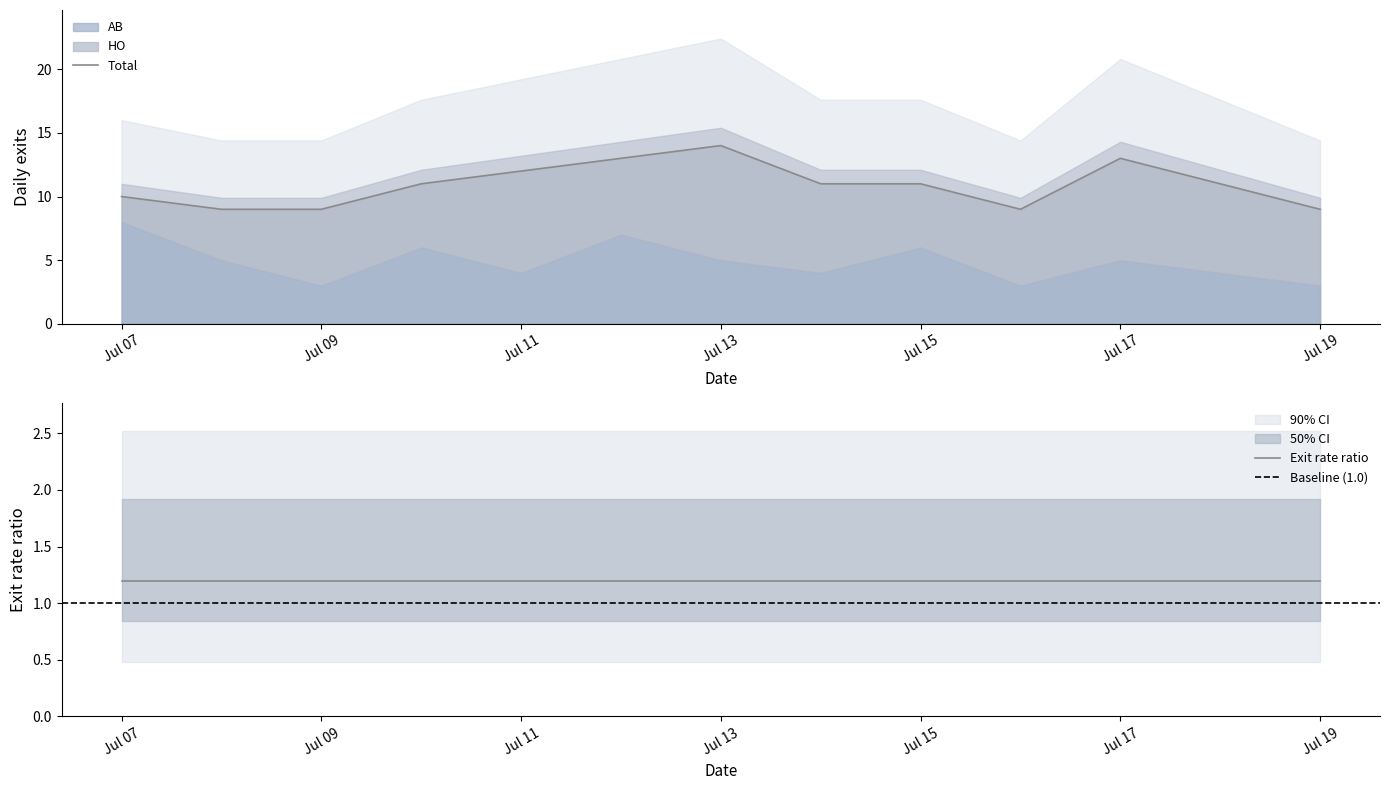

How many distinct data groups are displayed?

3